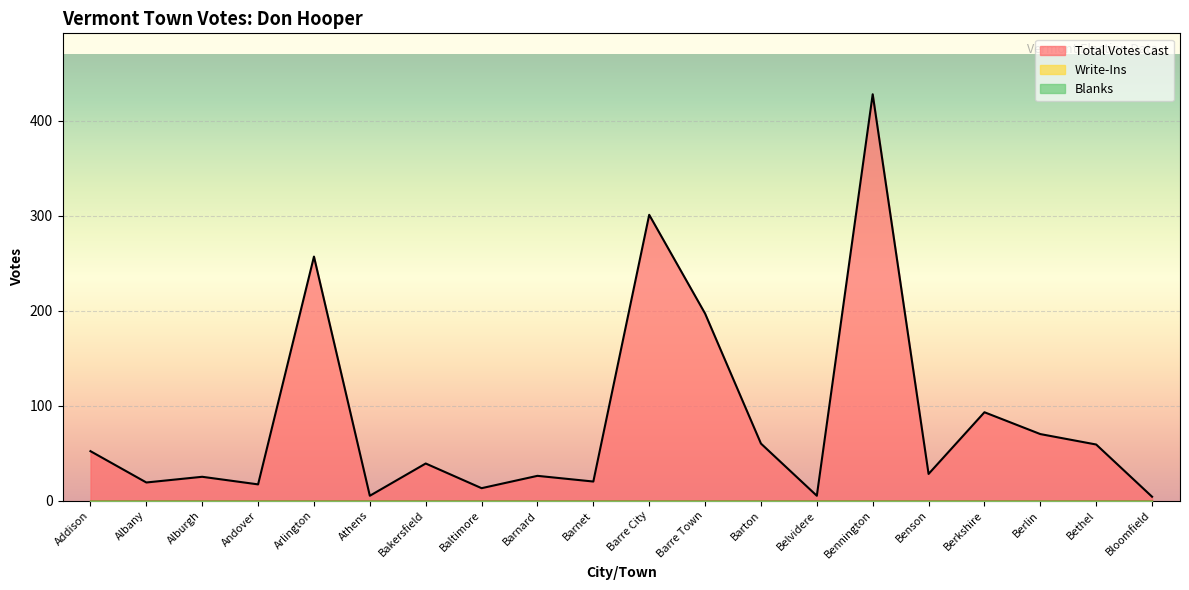

Which has a higher value, Bloomfield or Bakersfield?

Bakersfield